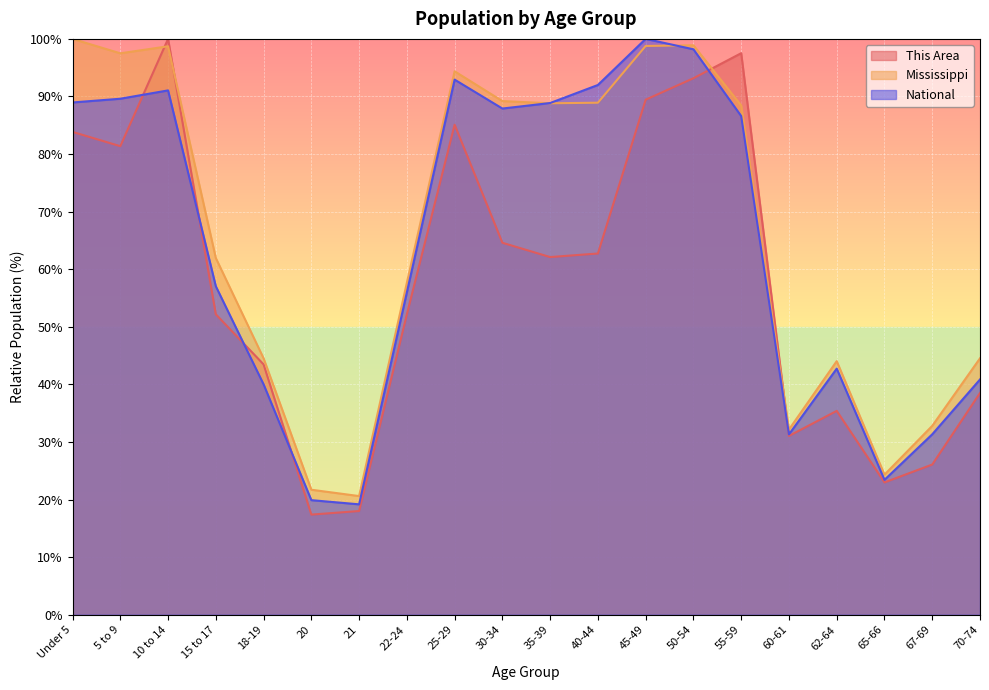

How many values in the Mississippi series exceed 88?

10